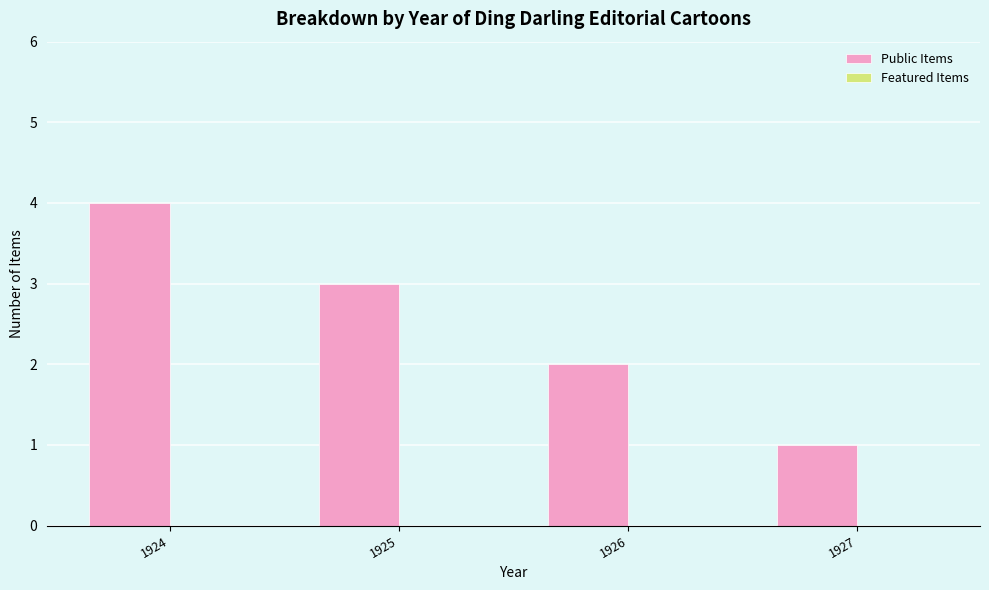

List the labels in order of value, smallest first.

1927, 1926, 1925, 1924